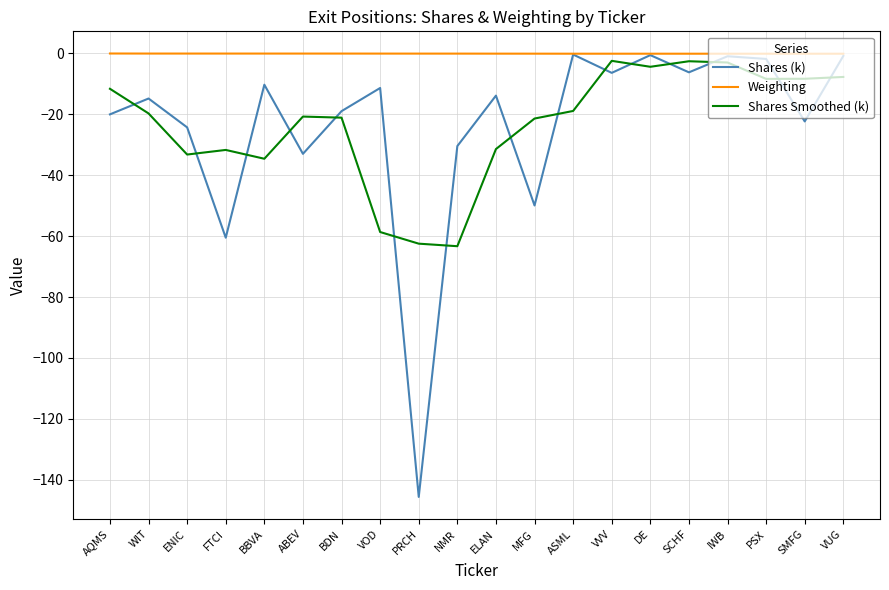

Rank the series at ABEV from highest to lowest value.

Weighting, Shares Smoothed (k), Shares (k)